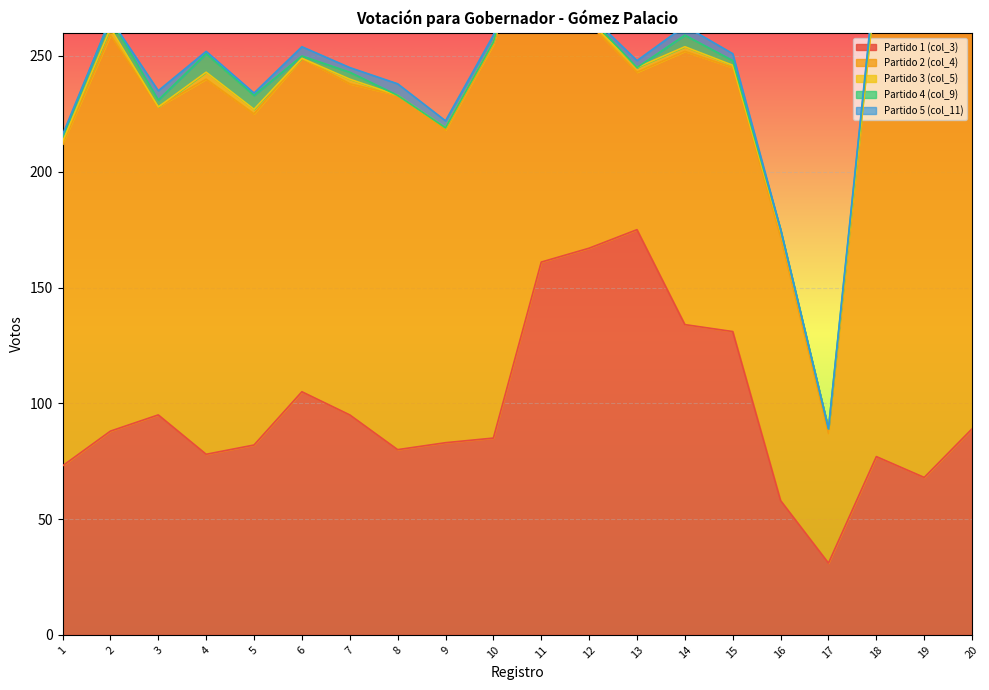

What is the sum of all Partido 2 (col_4) values?

2858